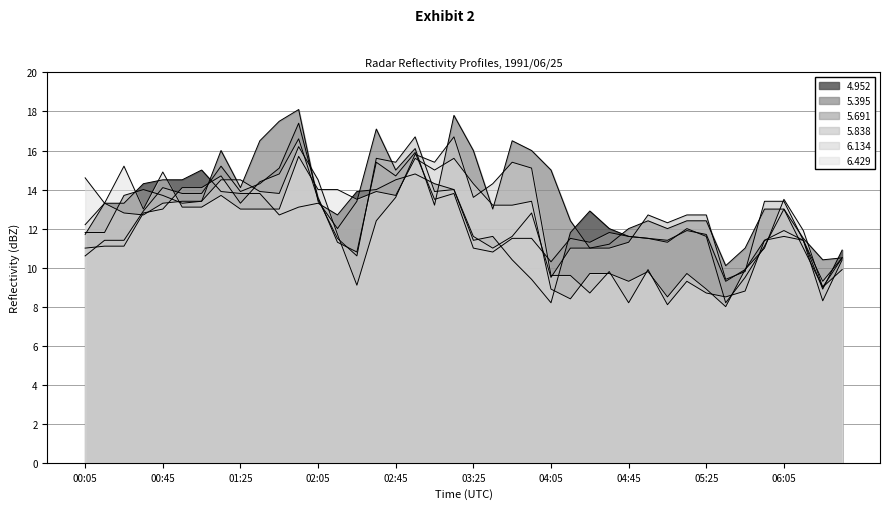

What is the difference between the maximum and second lowest values in the 4.952 series?

6.1